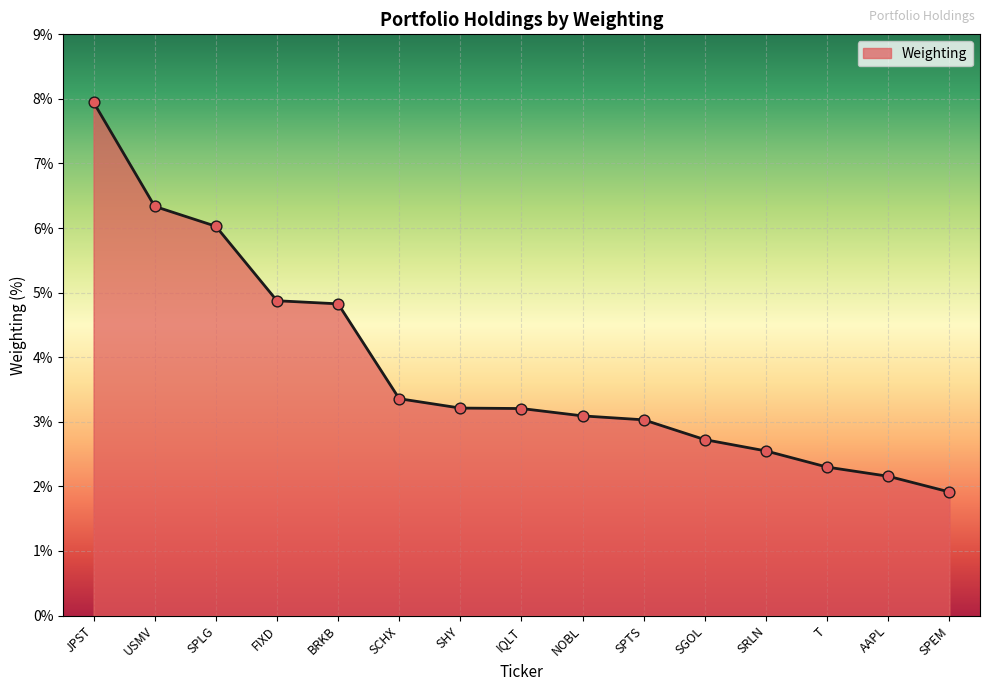

What is the ratio of the value at SHY to the value at SGOL?

1.2